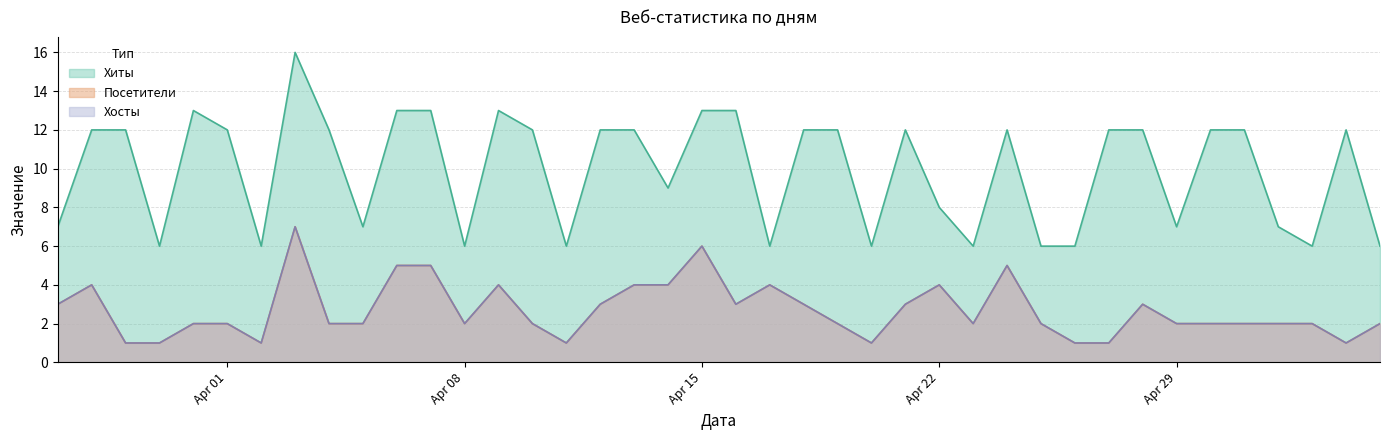

At how many categories does at least one series exceed 4?

40